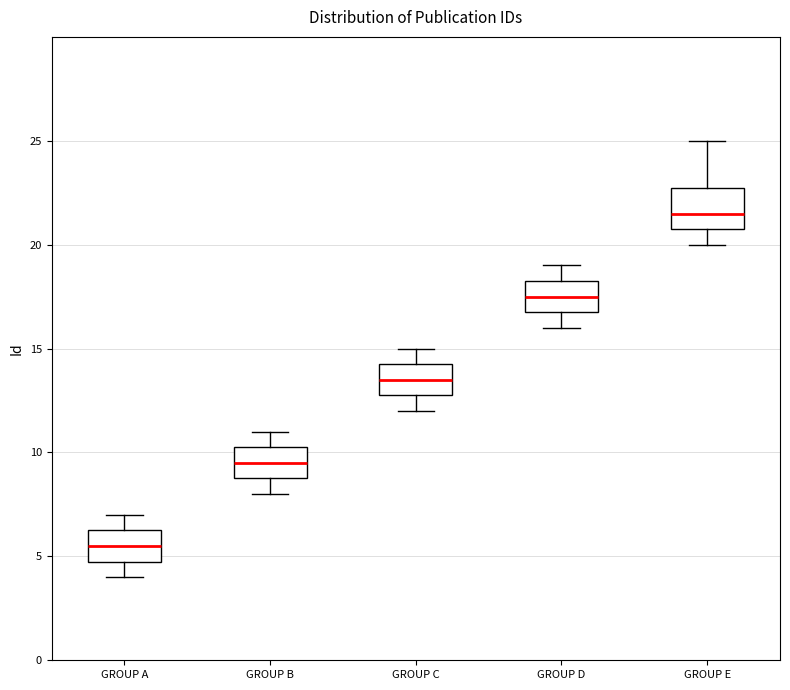

Comparing the boxes themselves (not the whiskers), which one is the tallest?

GROUP E